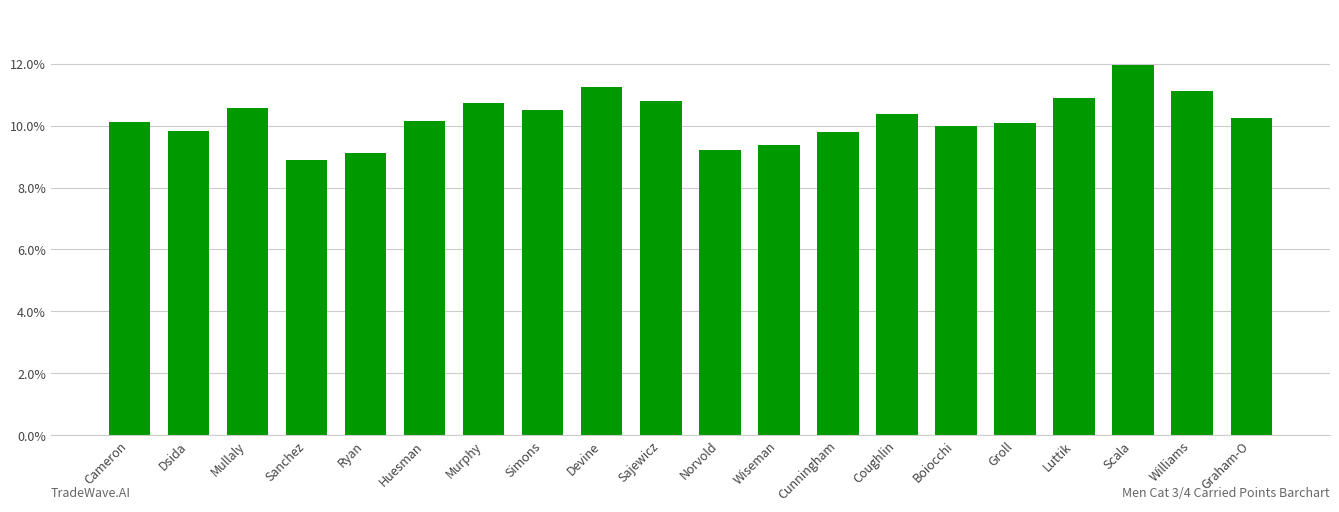

Which label corresponds to the smallest value in the chart?

Sanchez